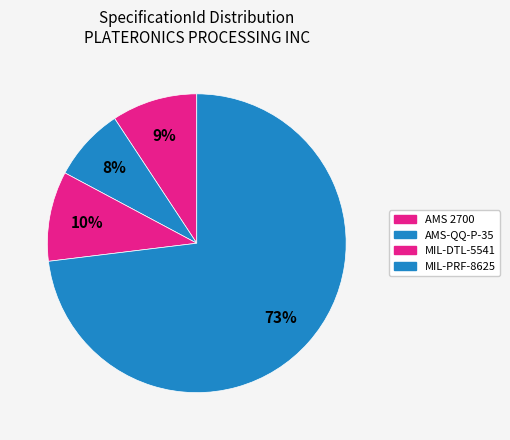

What percentage is the MIL-PRF-8625 slice, to the nearest percent?

73%